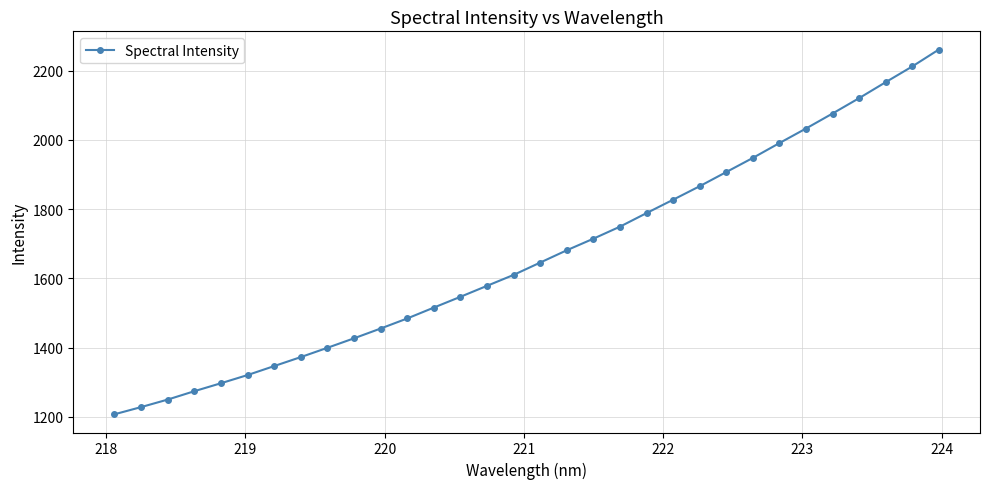

What is the sum of all values?

53295.8